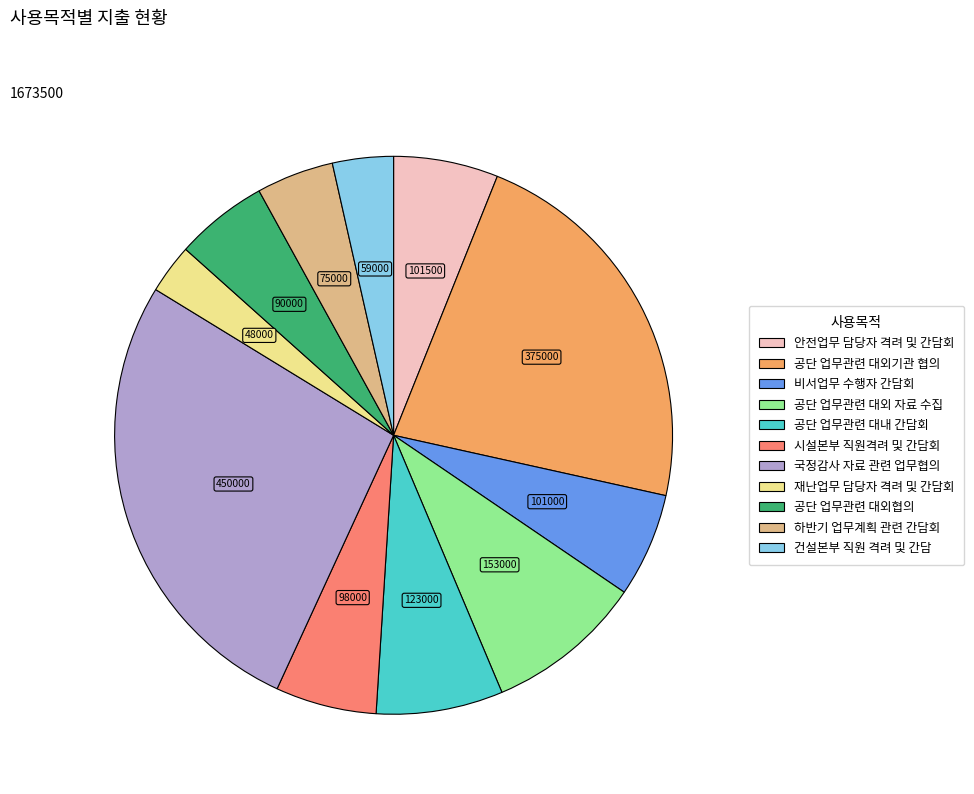

What is the largest slice in the pie chart?

국정감사 자료 관련 업무협의